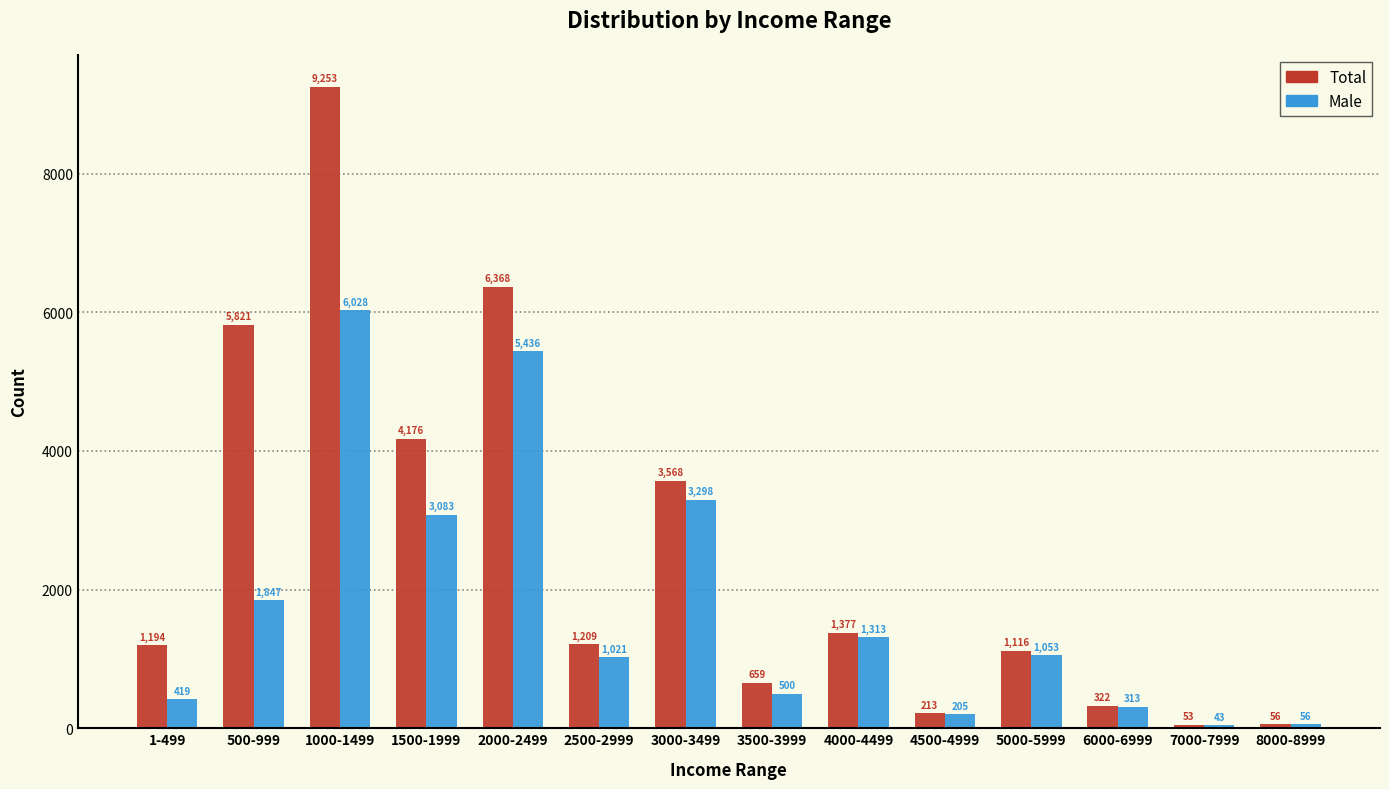

How many bars are there in total?

28